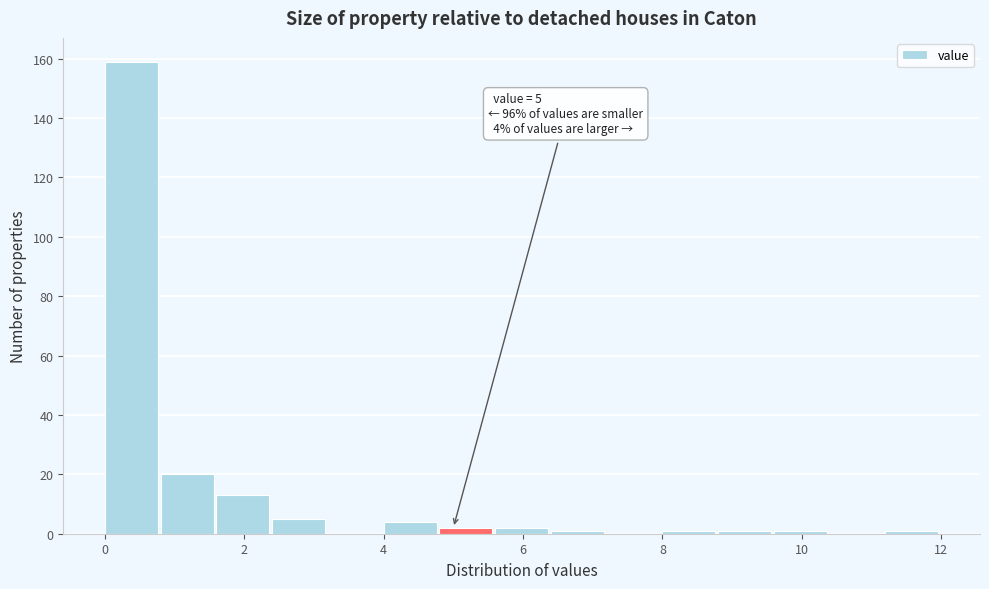

Over which range of the x-axis is the bar tallest?

0.0 to 0.8